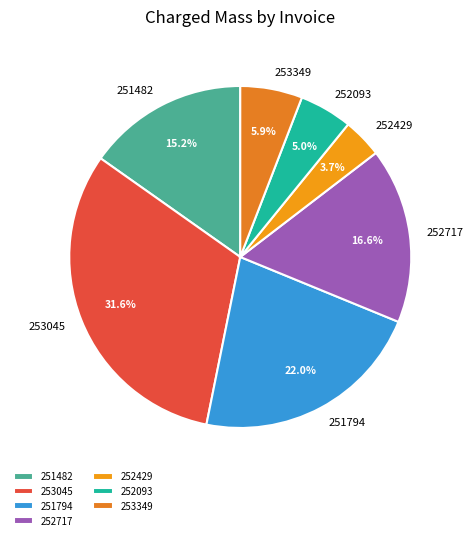

What portion of the pie excludes 251794?

78.0%